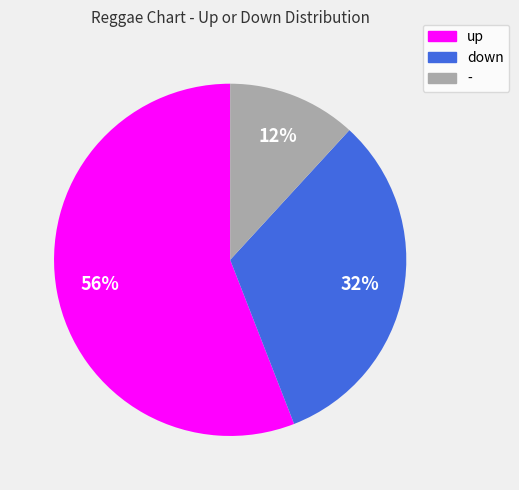

What is the largest slice in the pie chart?

up